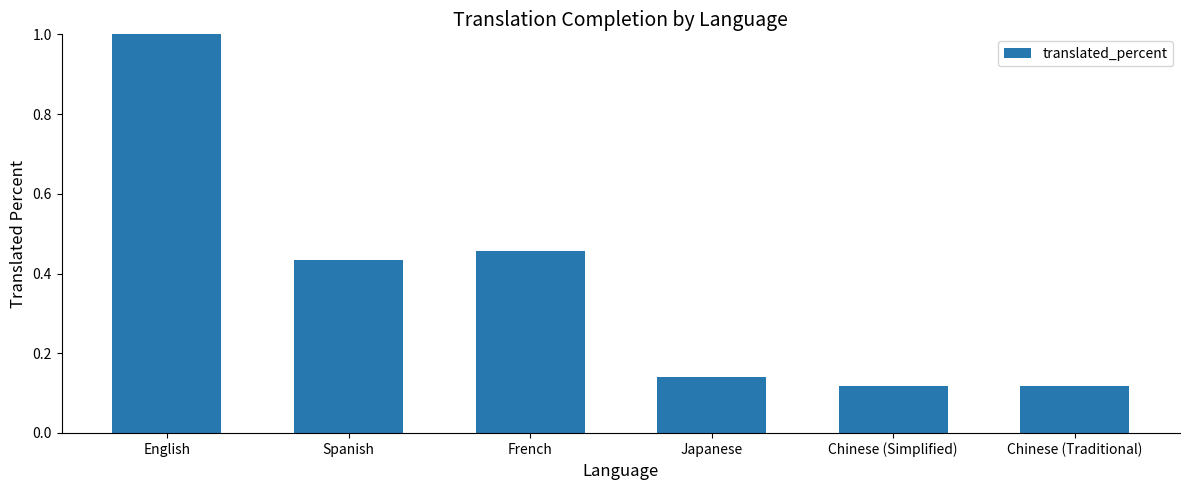

Between Chinese (Simplified) and Spanish, which is larger?

Spanish